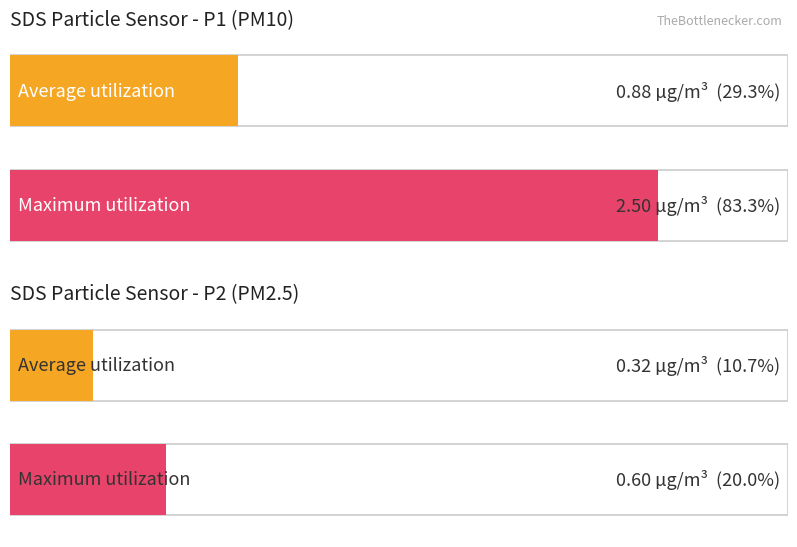

What are all the series names shown in the legend?

SDS_P1, SDS_P2